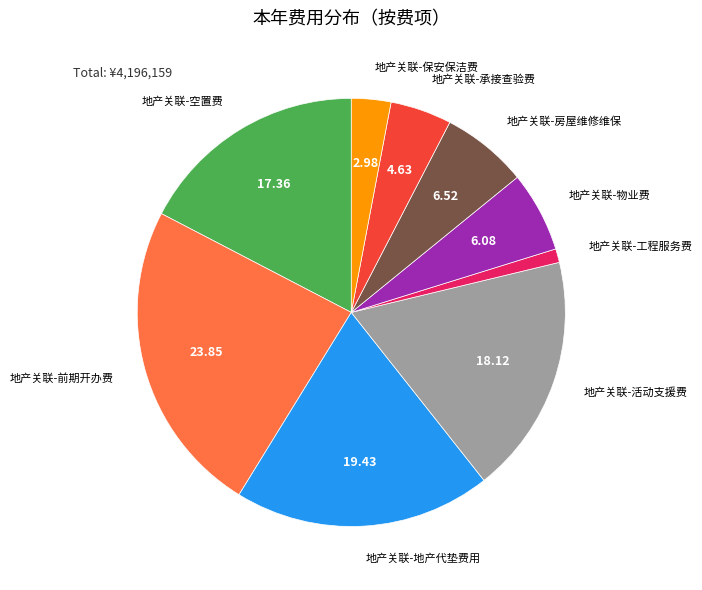

Is the sum of 地产关联-前期开办费 and 地产关联-房屋维修维保 greater than half?

No